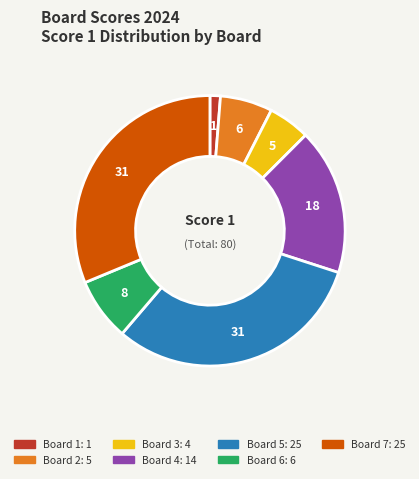

How many slices are in this pie chart?

7